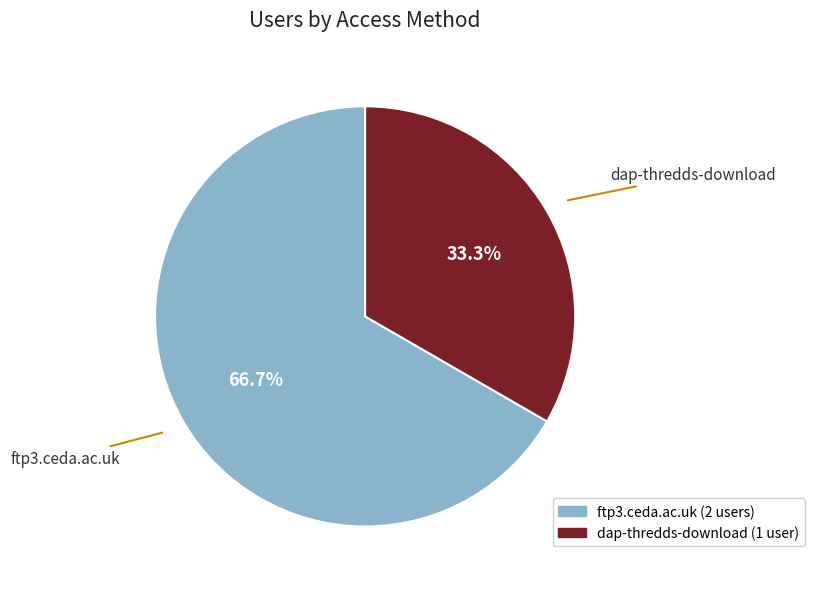

True or false: dap-thredds-download accounts for 23% of the total.

False